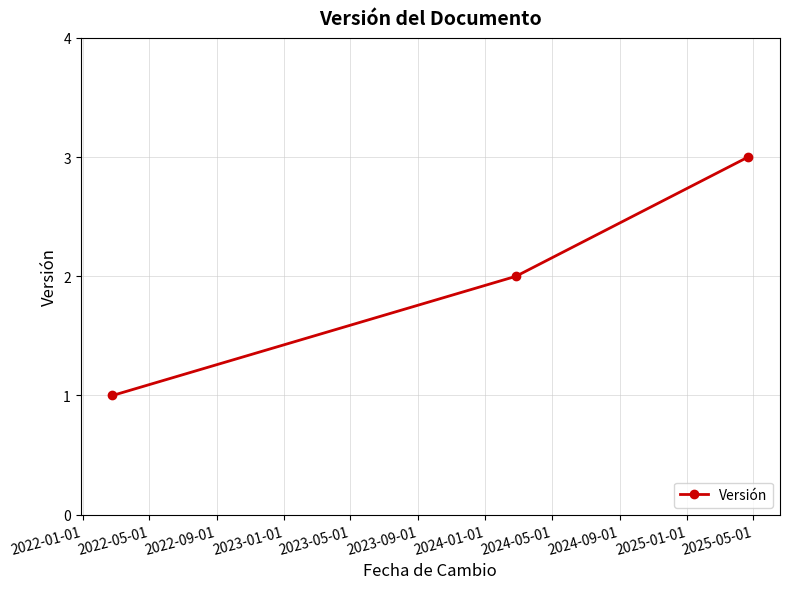

What is the greatest value displayed?

3